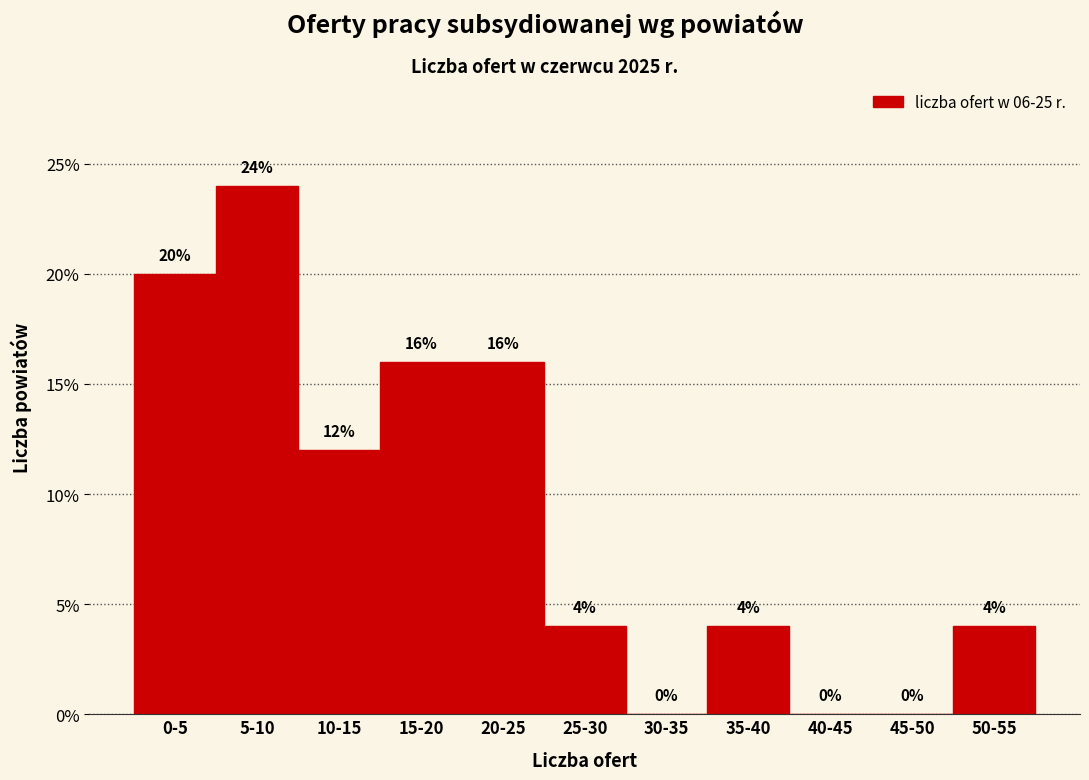

Reading left to right, transcribe all the data shown in this chart.

0-5=20	5-10=24	10-15=12	15-20=16	20-25=16	25-30=4	30-35=0	35-40=4	40-45=0	45-50=0	50-55=4